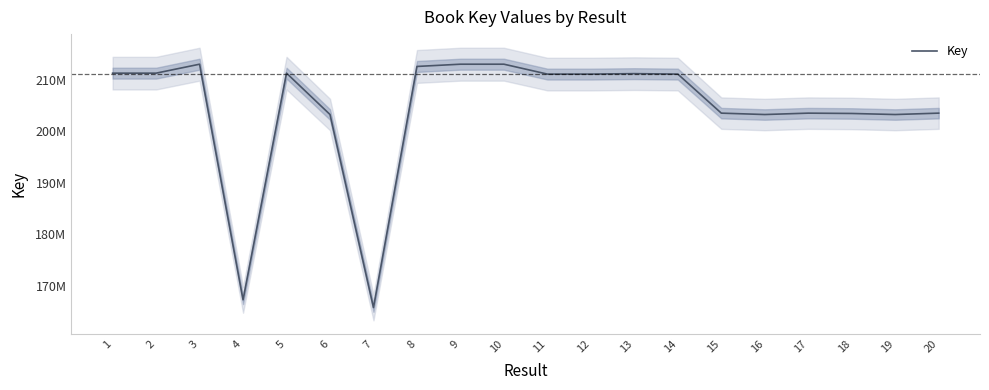

Count the number of categories in the chart.

20